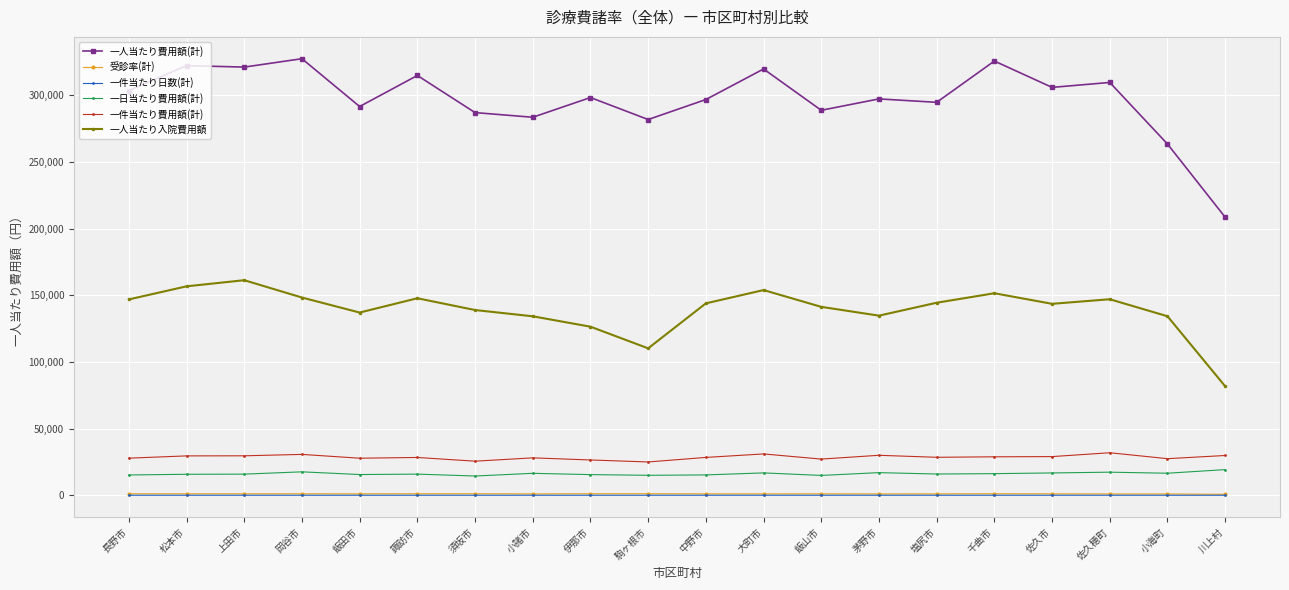

What is the sum of all 一人当たり入院費用額 values?

2784627.4